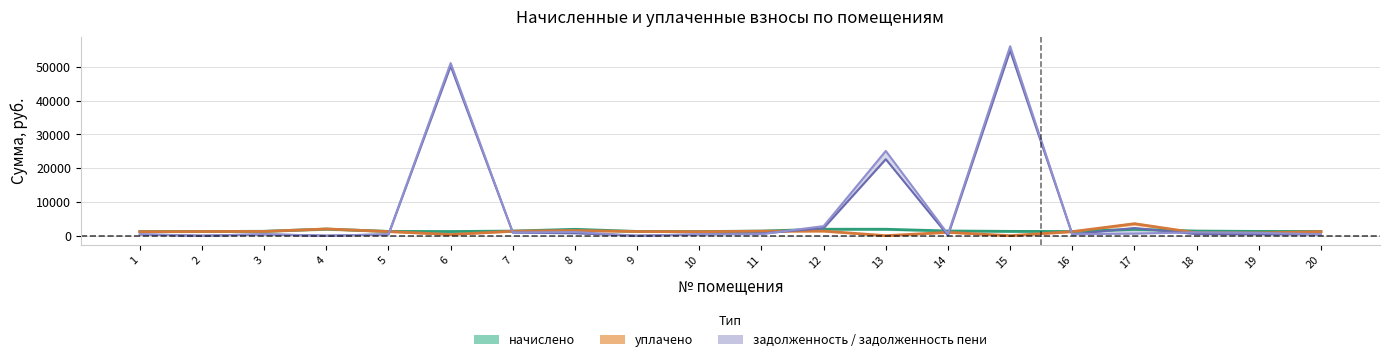

How many lines are shown in the chart?

4